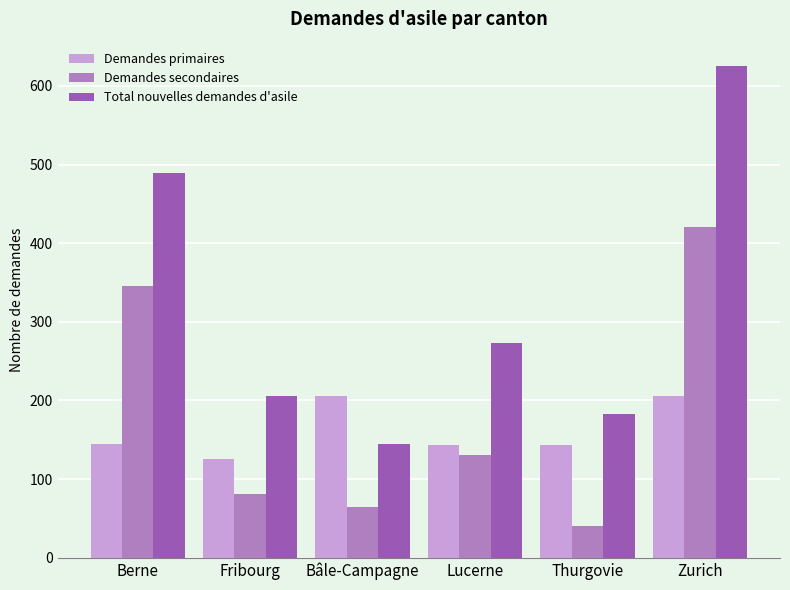

List the series in order of their peak value, highest first.

Total nouvelles demandes d'asile, Demandes secondaires, Demandes primaires